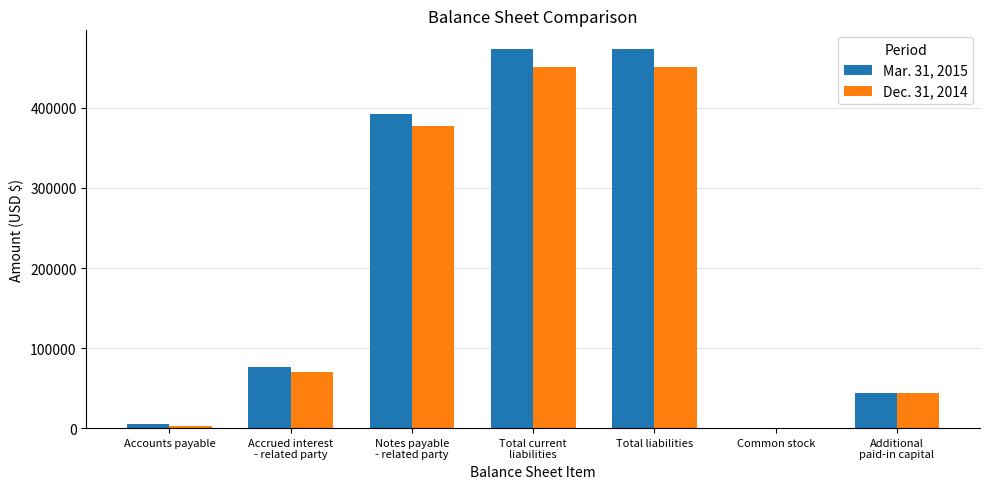

What is the greatest value displayed?

473312